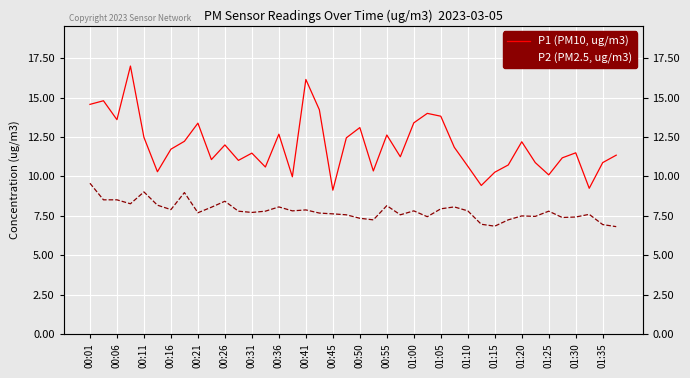

What is the sum of the P1 (PM10, ug/m3) values at 01:15 and 35?

21.2